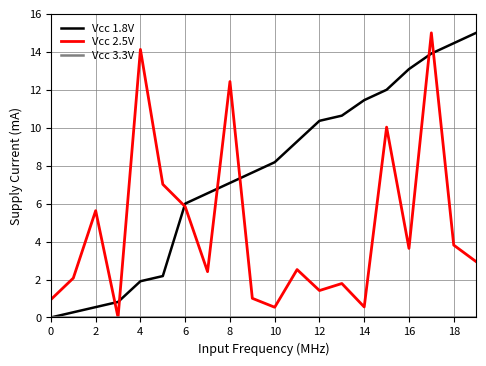

What is the difference between the second highest and minimum values in the Vcc 1.8V series?

14.5